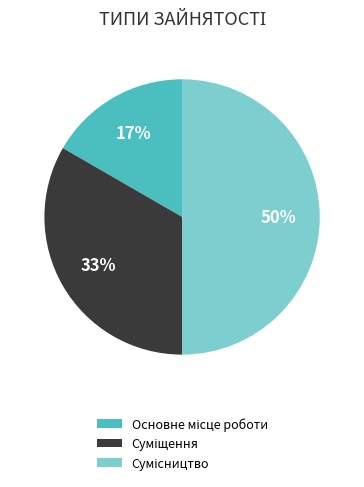

To the nearest percent, what is the difference between the largest and smallest slice percentages?

33%